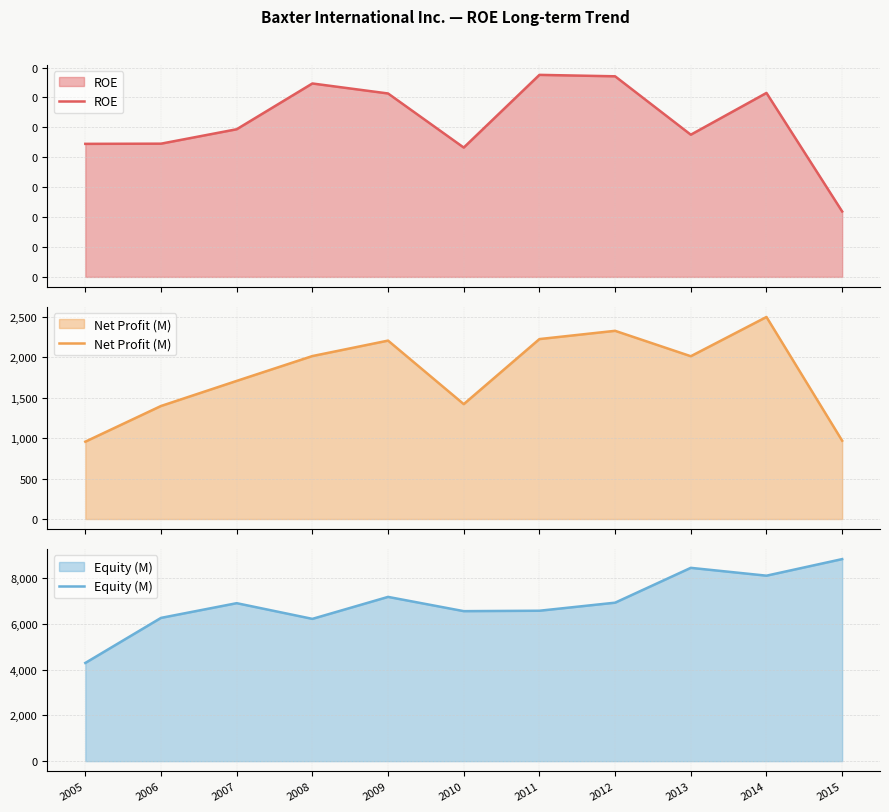

The value of ROE at 2010 is 0.3. True or false?

False